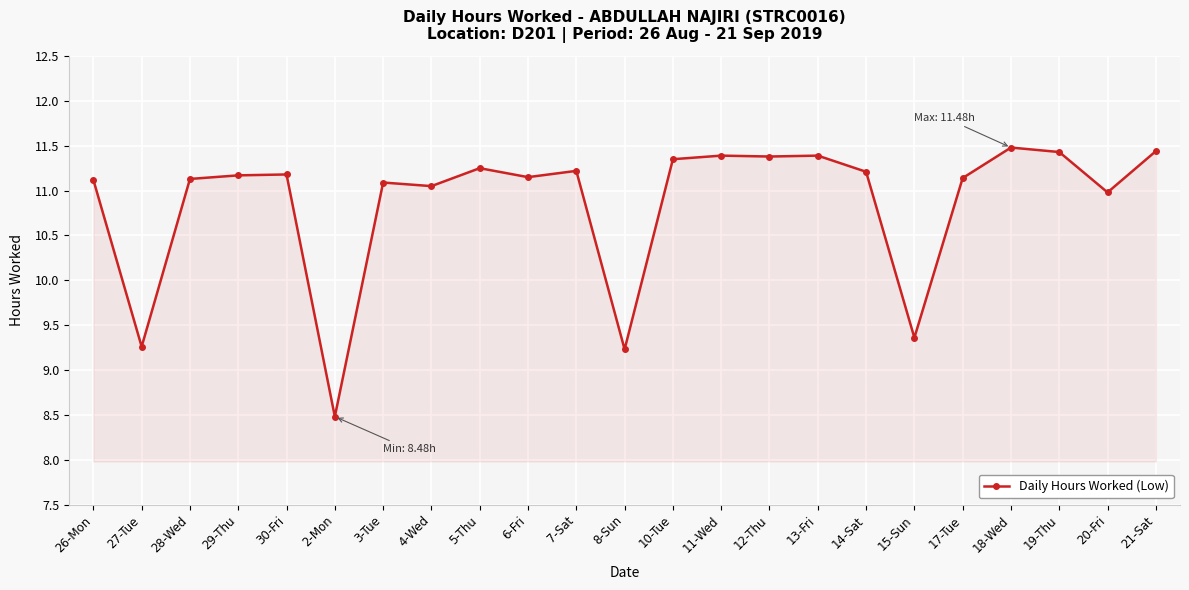

Which label corresponds to the largest value in the chart?

18-Wed